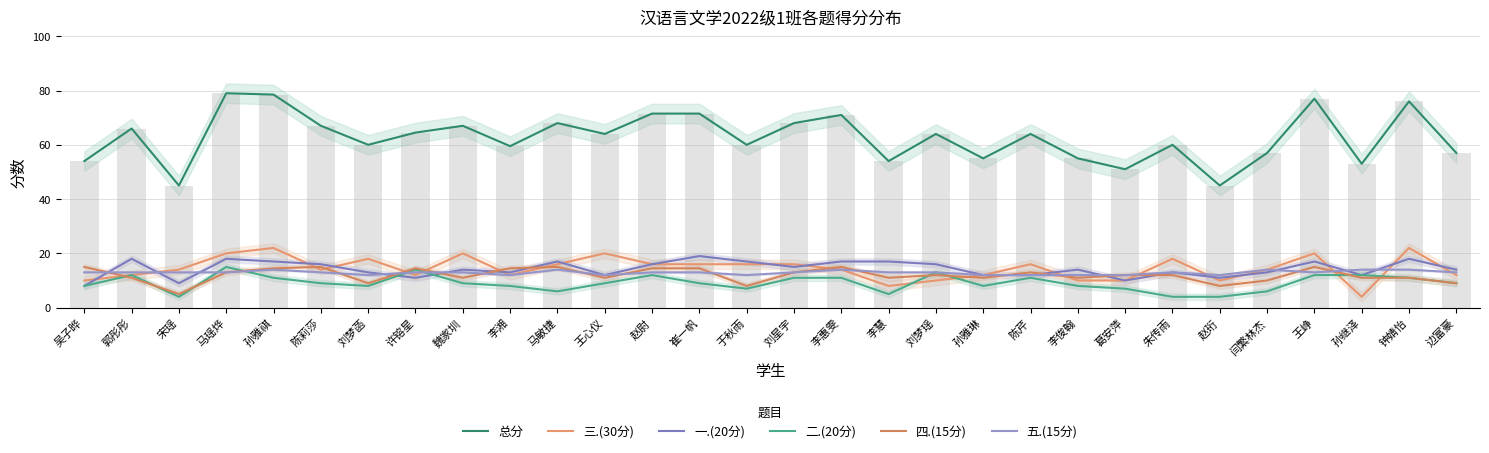

Does the chart contain stacked bars?

No